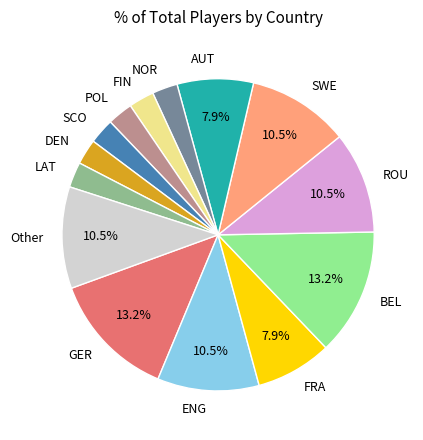

To the nearest percent, what percentage of the pie is POL?

3%